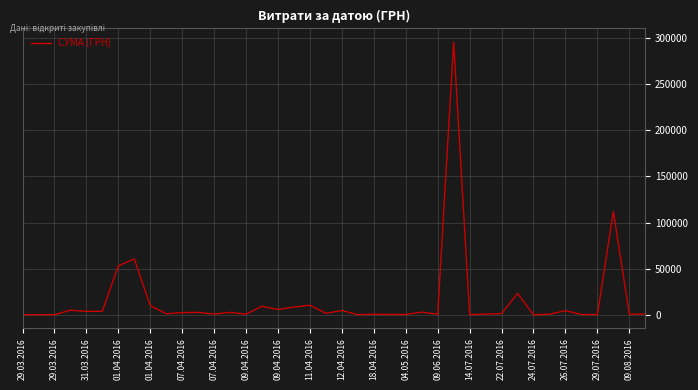

What is the maximum value shown in the chart?

295638.6